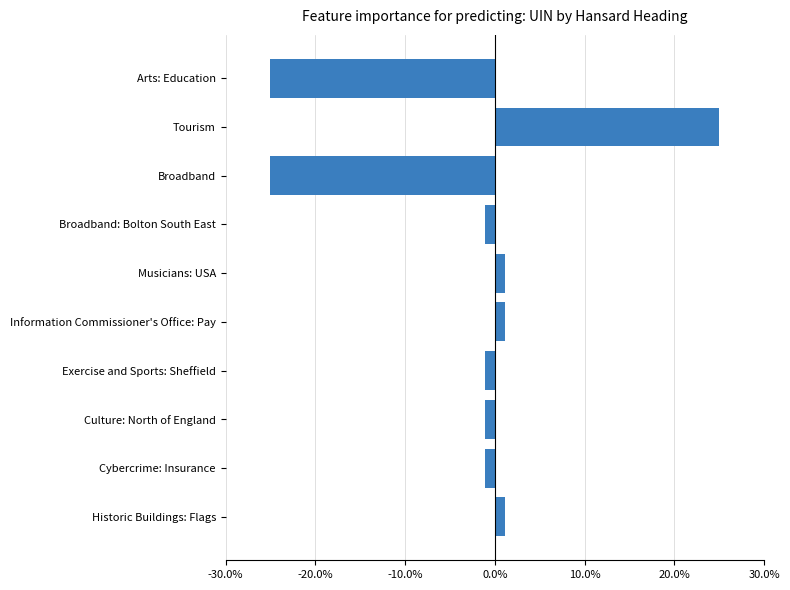

Which has a higher value, Information Commissioner's Office: Pay or Broadband: Bolton South East?

Information Commissioner's Office: Pay